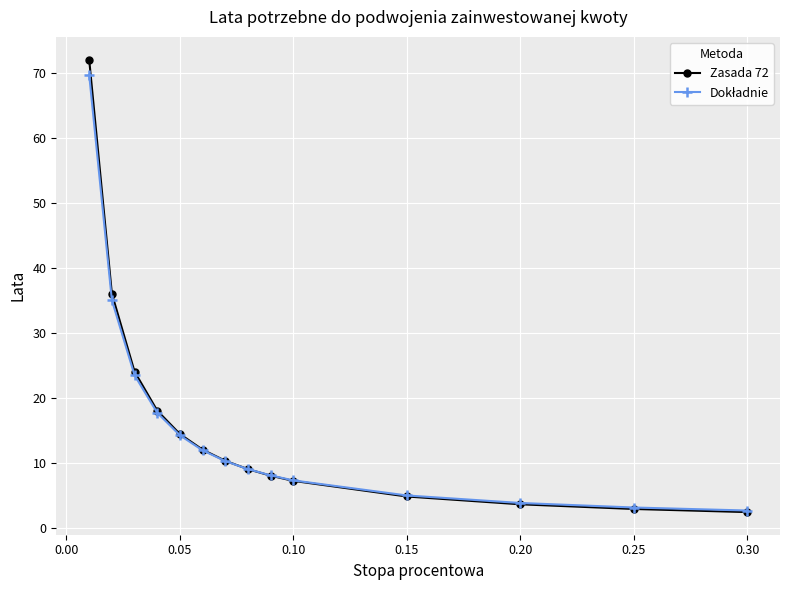

What is the value of the Zasada 72 point at the 4th from the left?

18.0